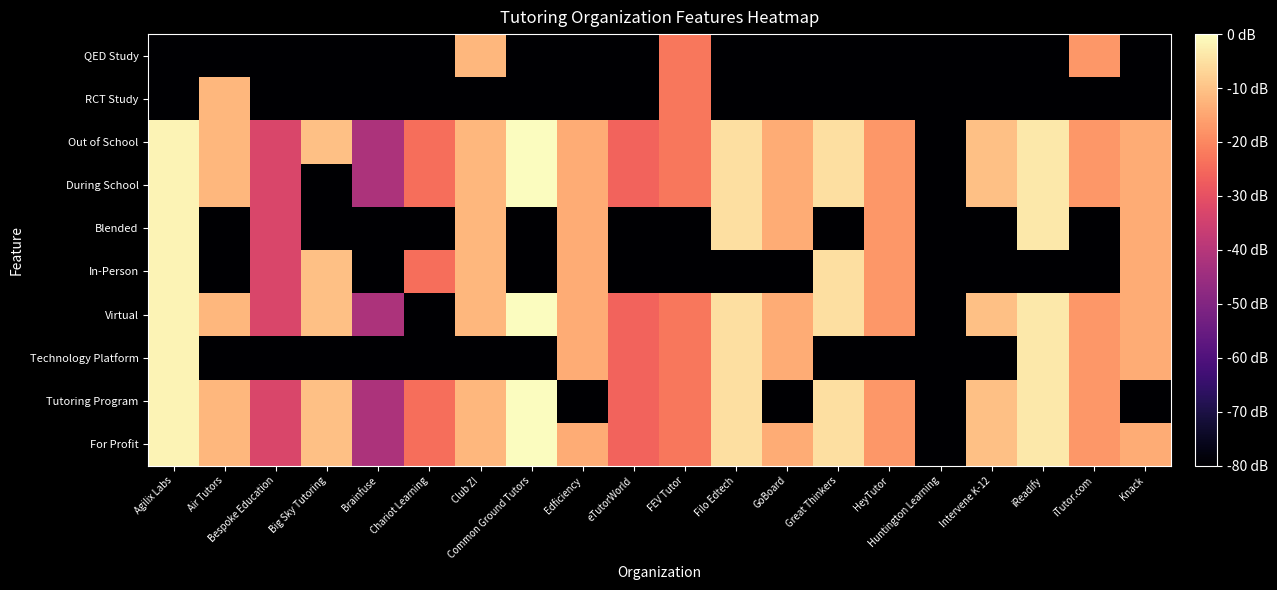

At which category does the chart reach its peak across all series?

Common Ground Tutors